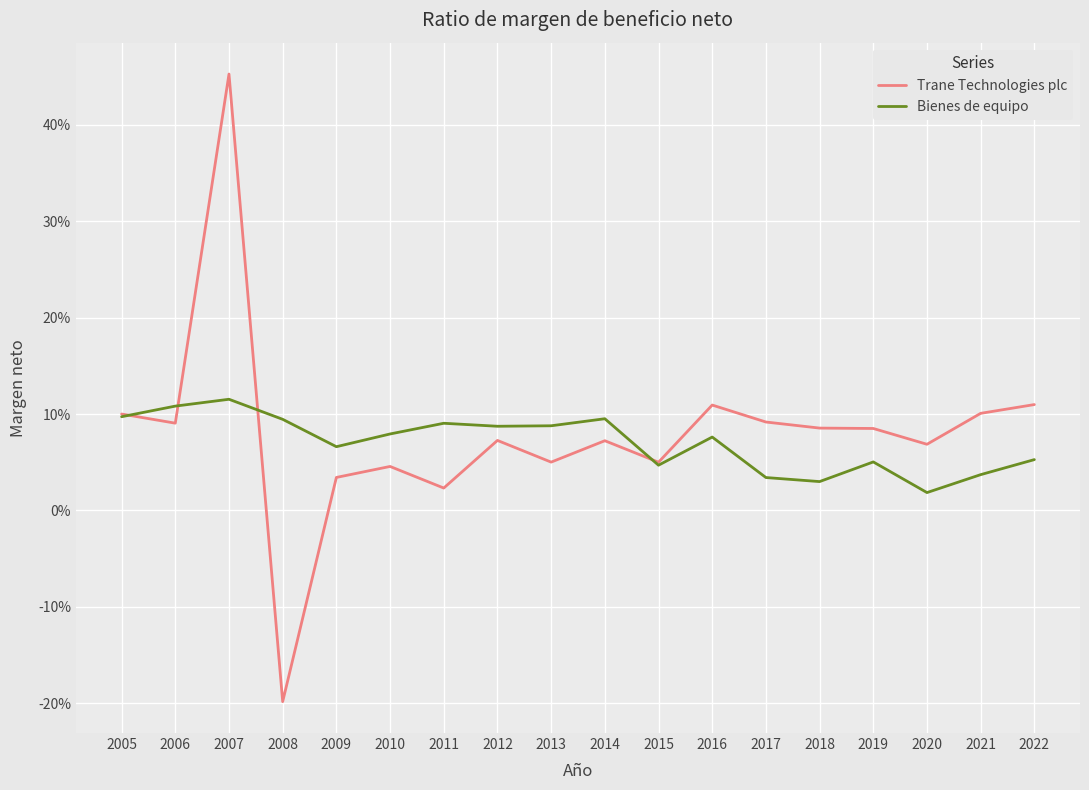

What is the average value of the Bienes de equipo series?

0.1